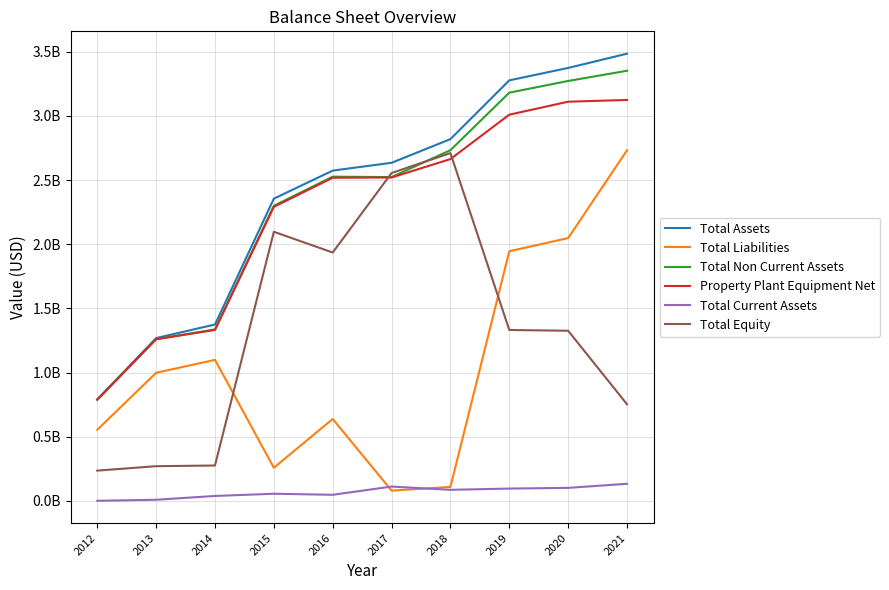

Is it true that Total Non Current Assets equals 3296157043 at 2016?

False